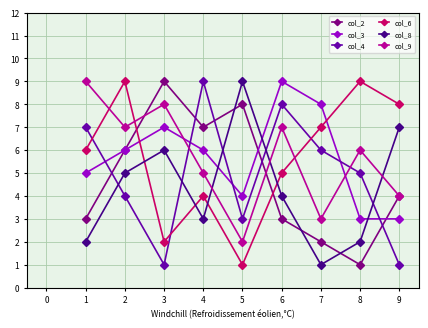

At 5, list the series in order from largest to smallest.

col_8, col_2, col_3, col_4, col_9, col_6